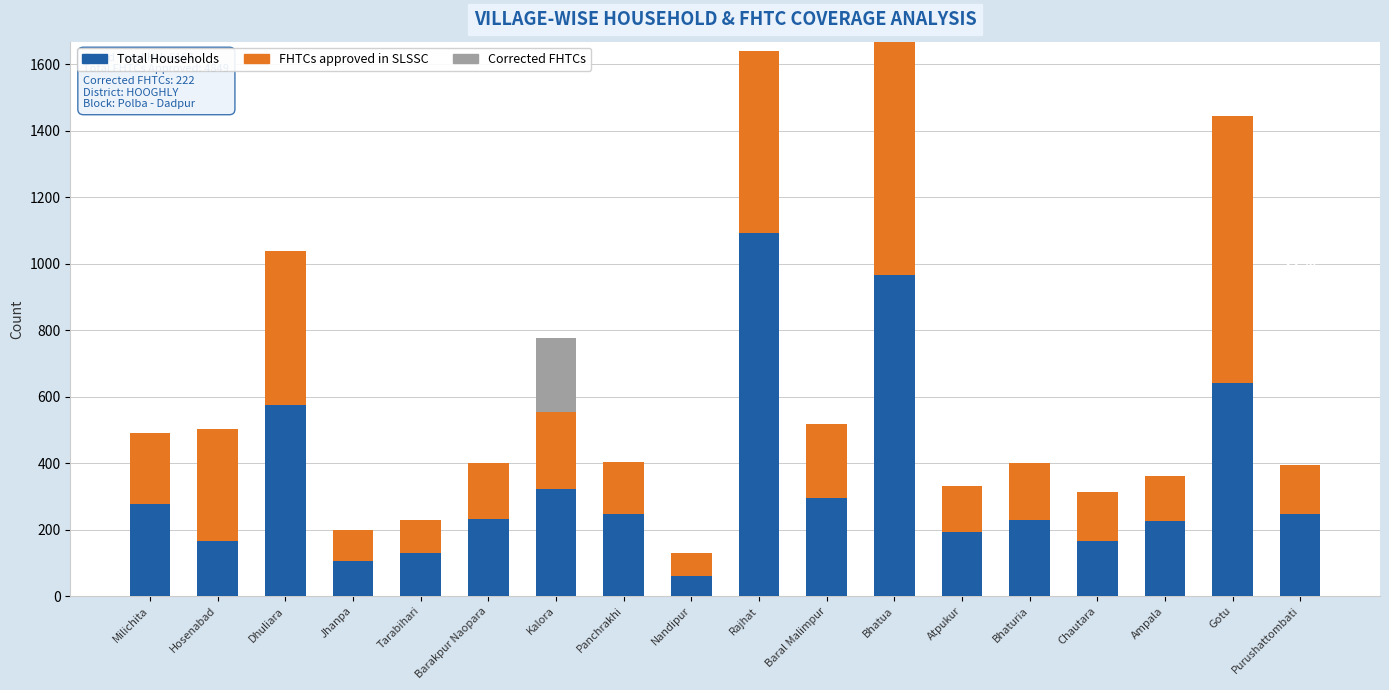

The Total Households series shows 225 at Ampala. True or false?

True